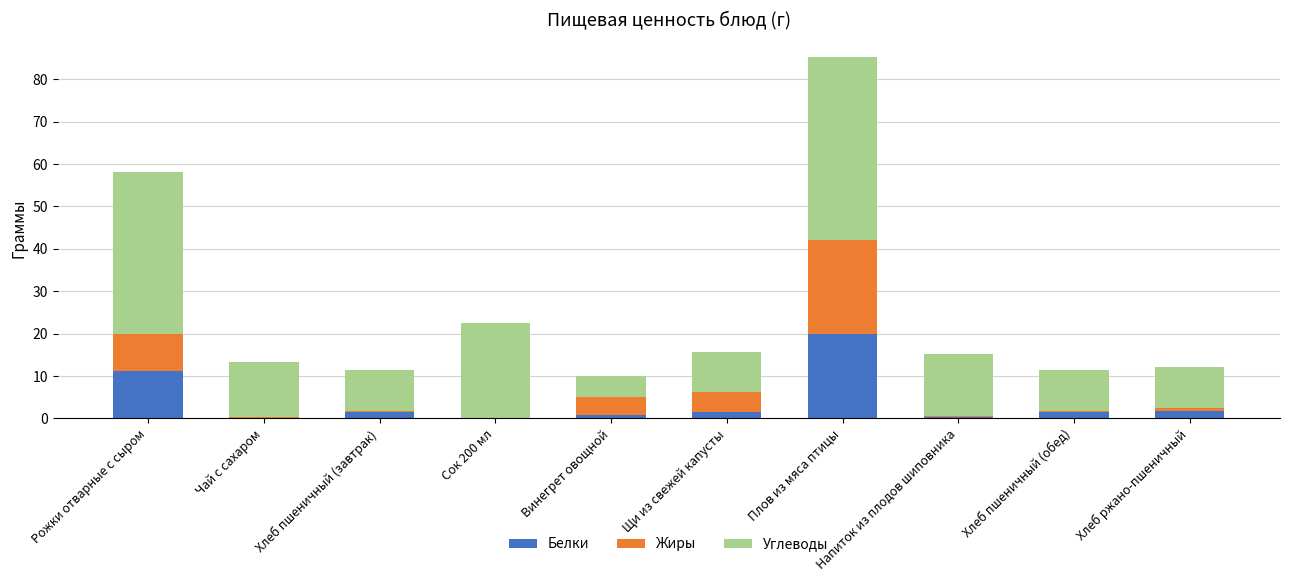

Are the bars horizontal?

No